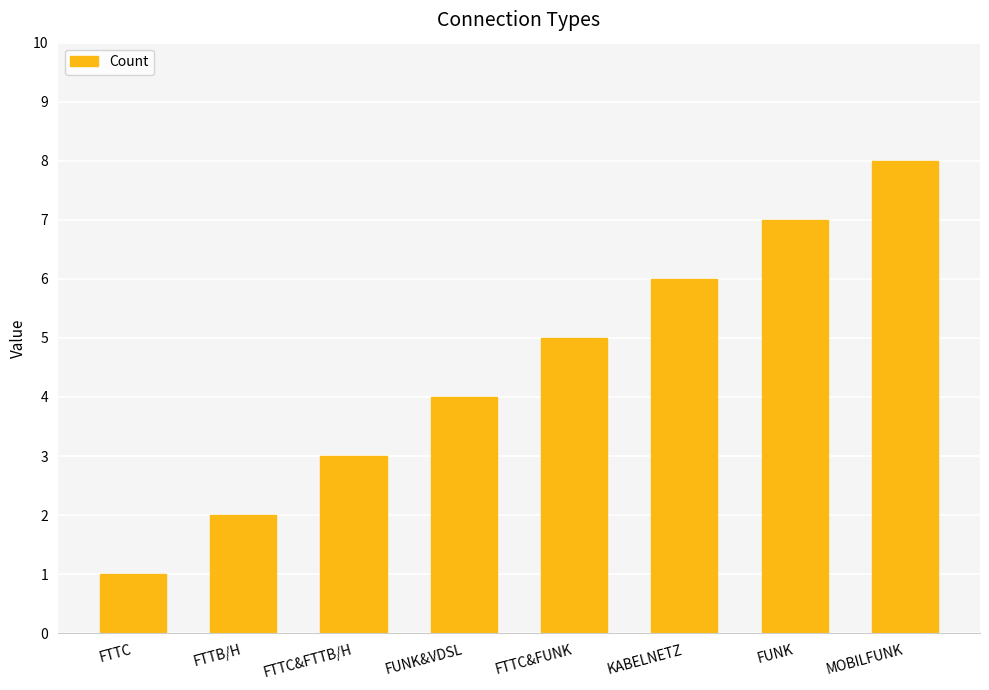

What position from the right is KABELNETZ?

3